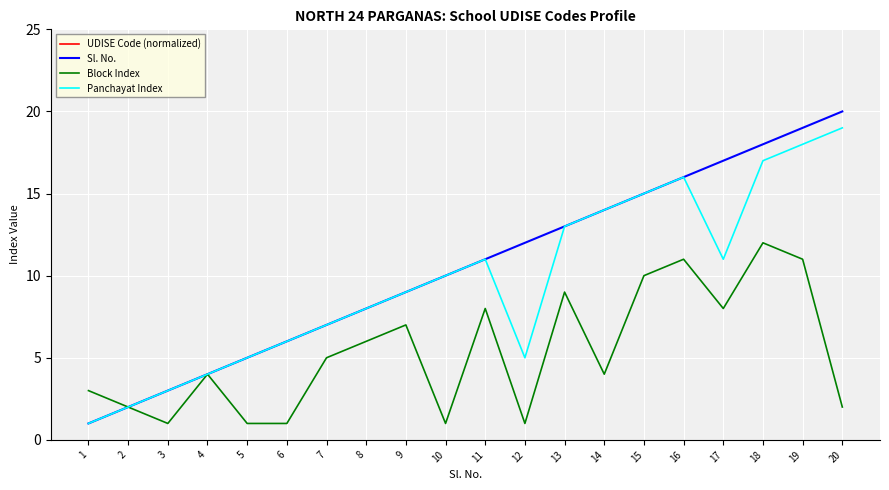

What is the value of the Block Index point at the 13th from the left?

9.0